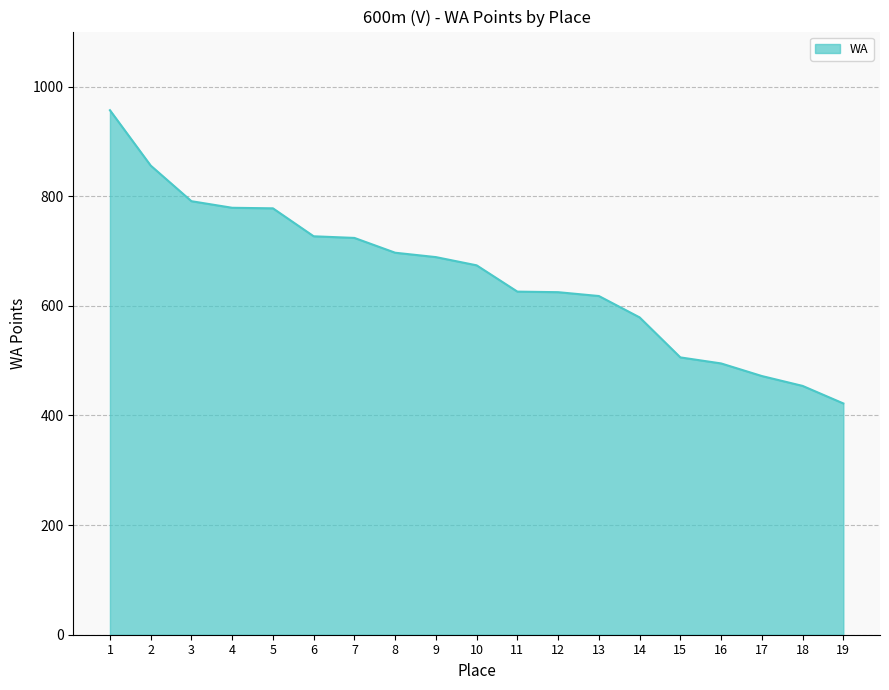

What is the ratio of the value at 1 to the value at 10?

1.4